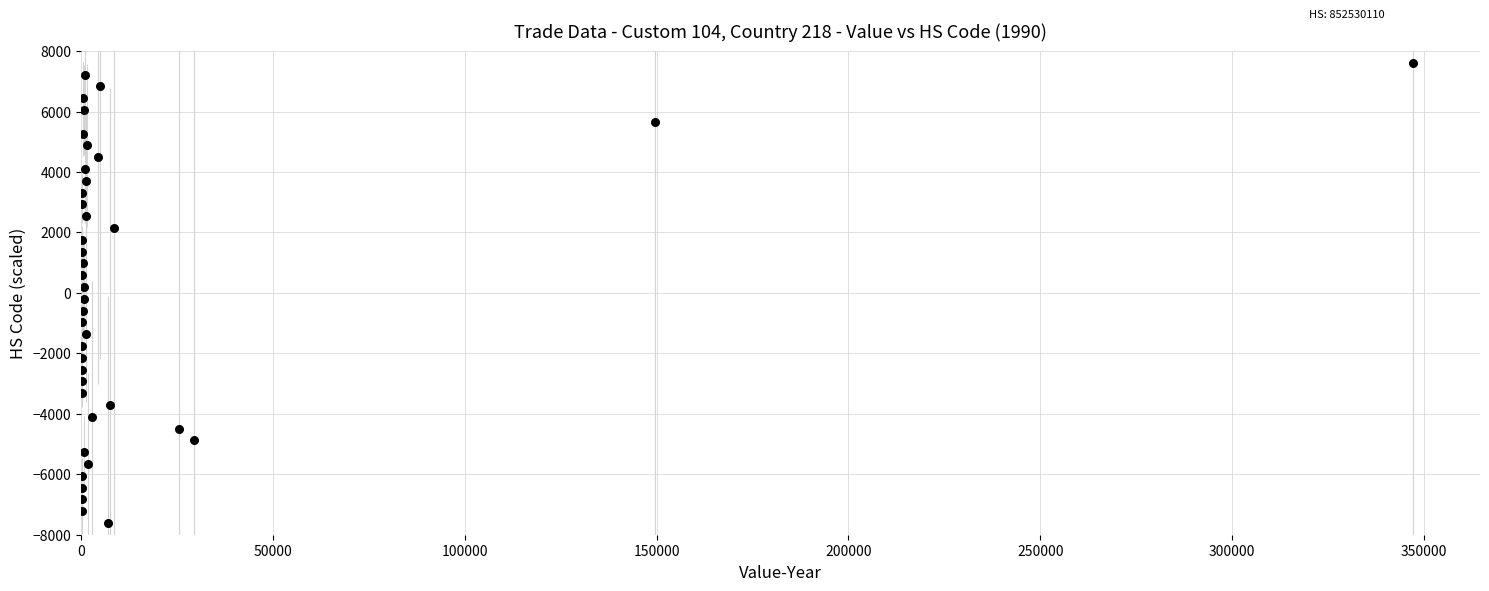

What is the range of X values (max minus min)?

347063.0